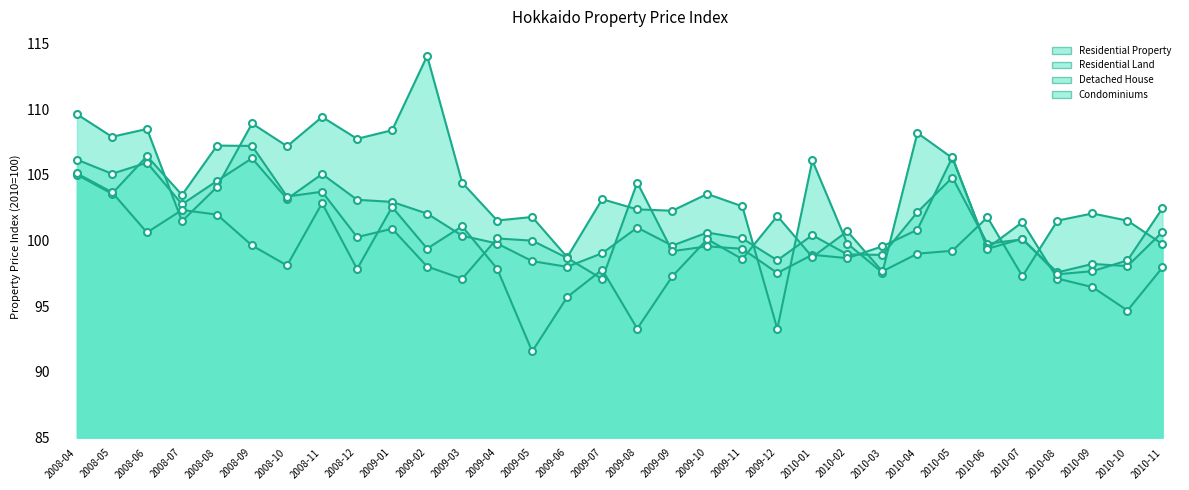

True or false: Residential Property and Detached House intersect in this chart.

True